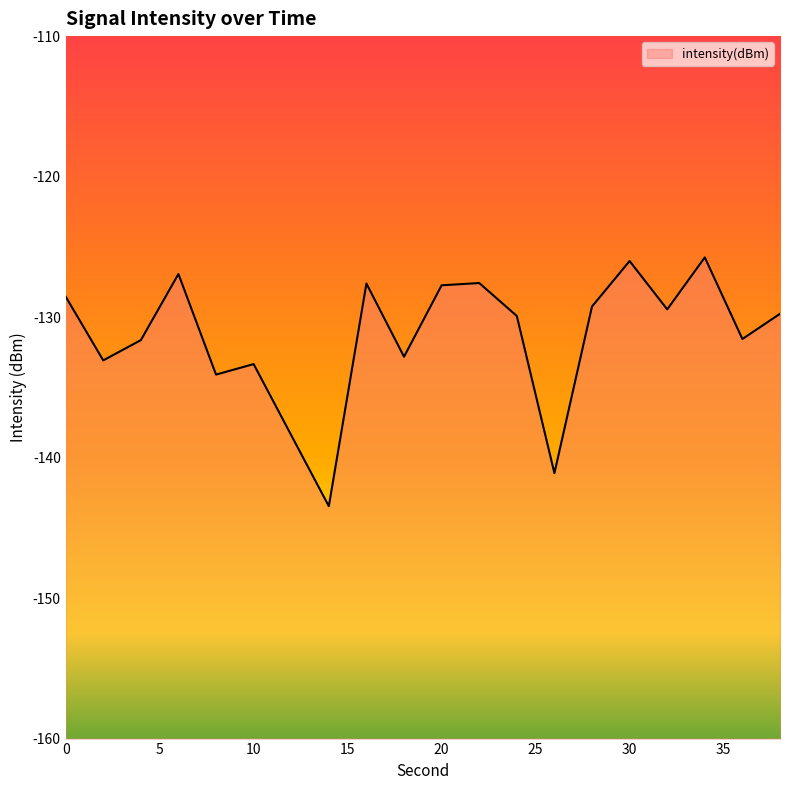

Which label corresponds to the largest value in the chart?

34